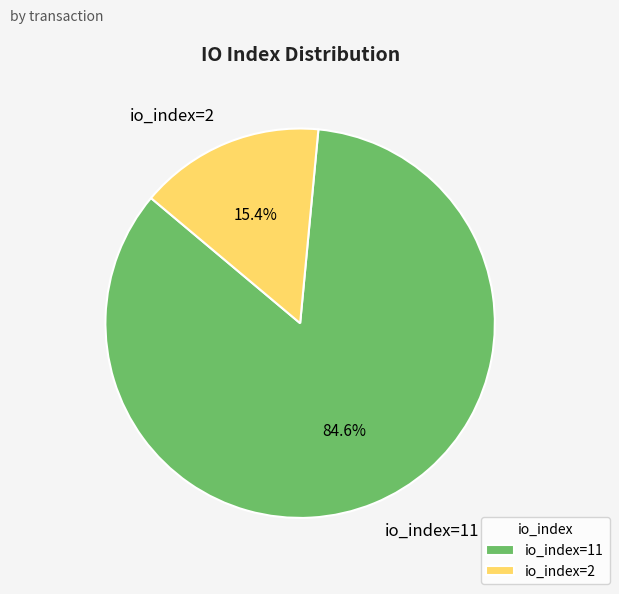

Rank the categories by value from highest to lowest.

io_index=11, io_index=2